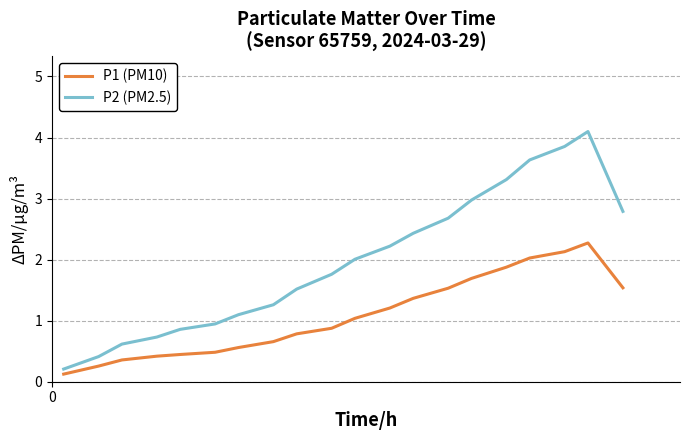

What is the difference between the maximum and minimum values in the P2 (PM2.5) series?

3.9